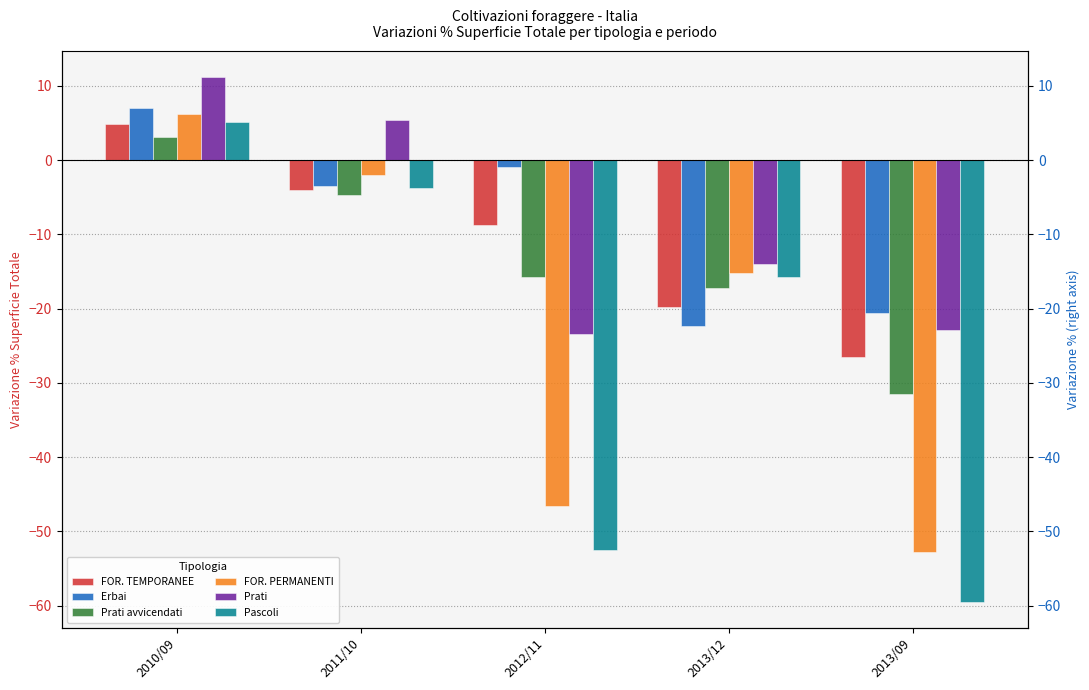

What is the difference between the maximum and second lowest values in the FOR. PERMANENTI series?

52.7